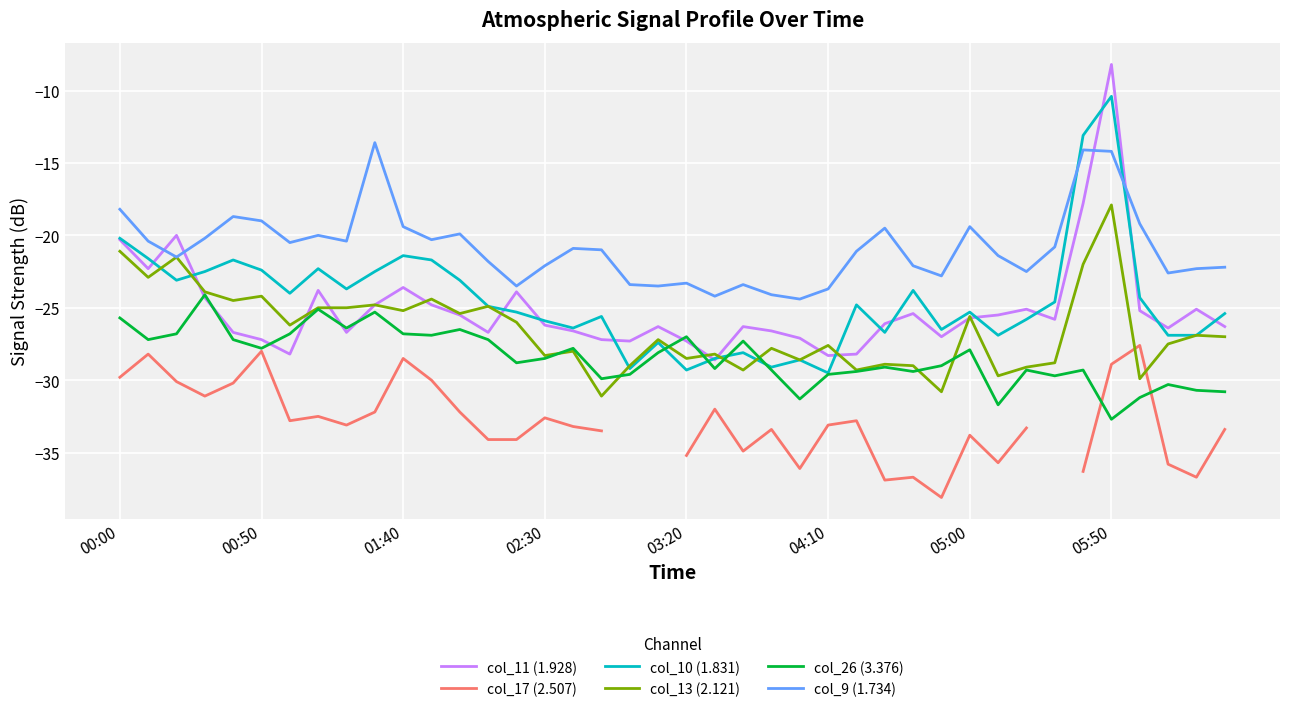

What are all the series names shown in the legend?

col_11 (1.928), col_17 (2.507), col_10 (1.831), col_13 (2.121), col_26 (3.376), col_9 (1.734)